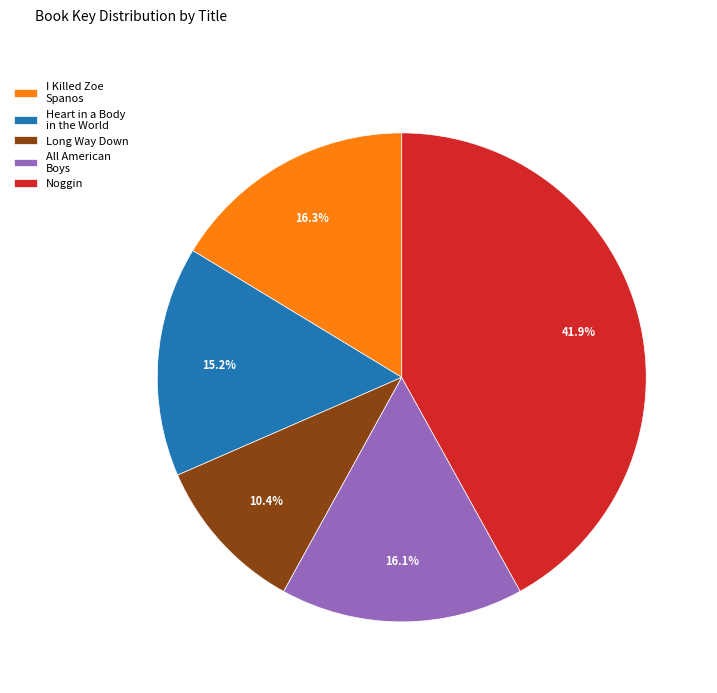

The Long Way Down slice represents 10% of the pie. True or false?

True